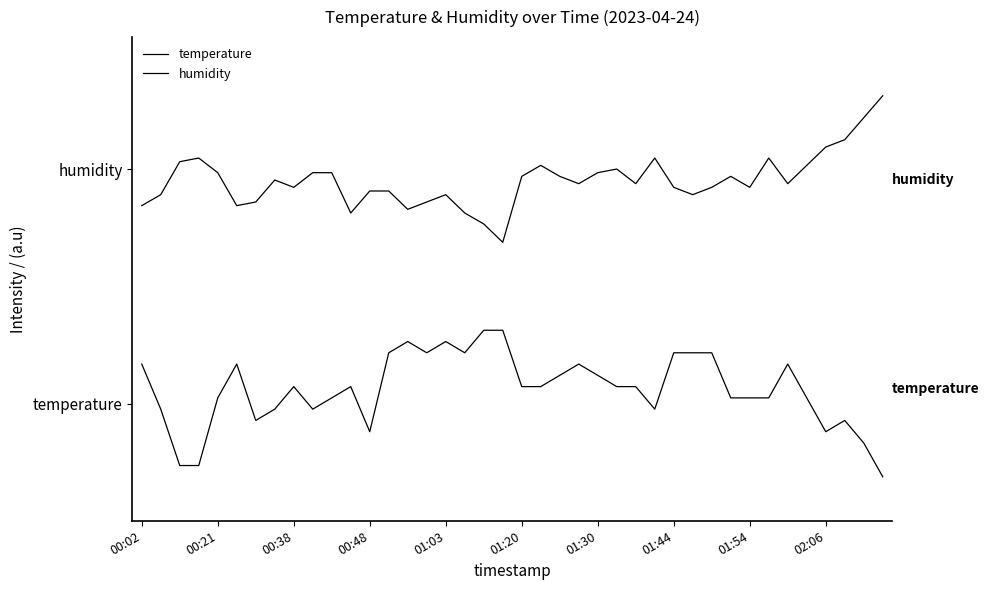

Which series has the largest total across all categories?

humidity